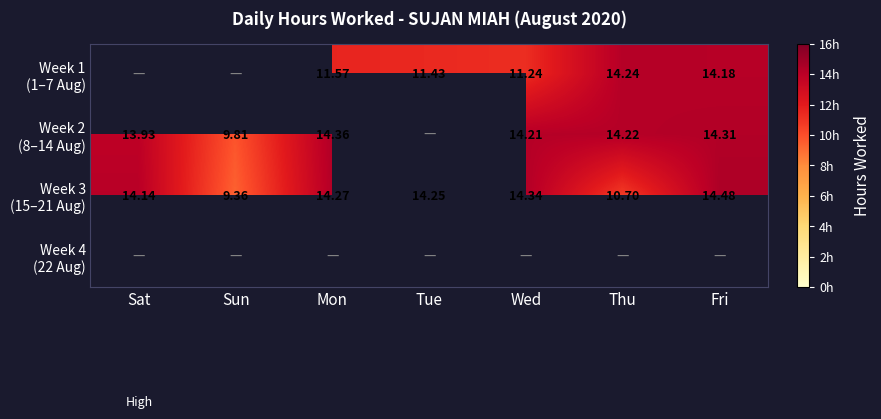

What is the maximum value for Week 3 (15–21 Aug)?

14.5